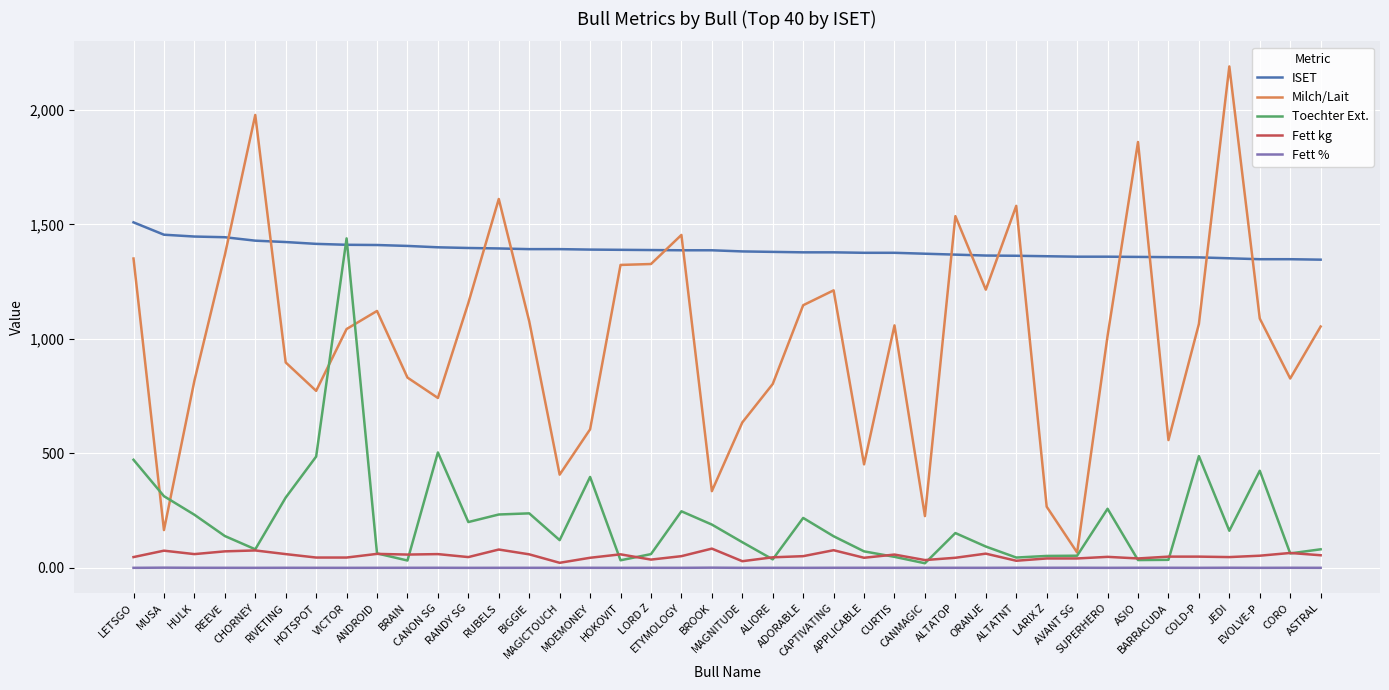

Which series has the largest total across all categories?

ISET